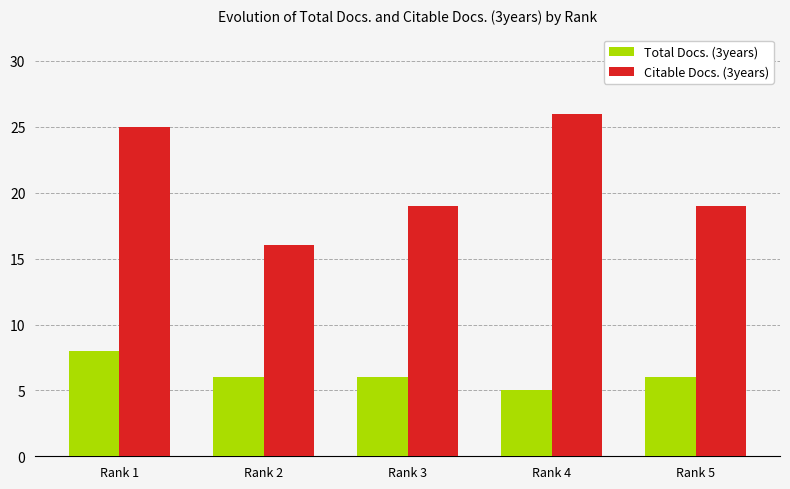

How many bars are there in total?

10